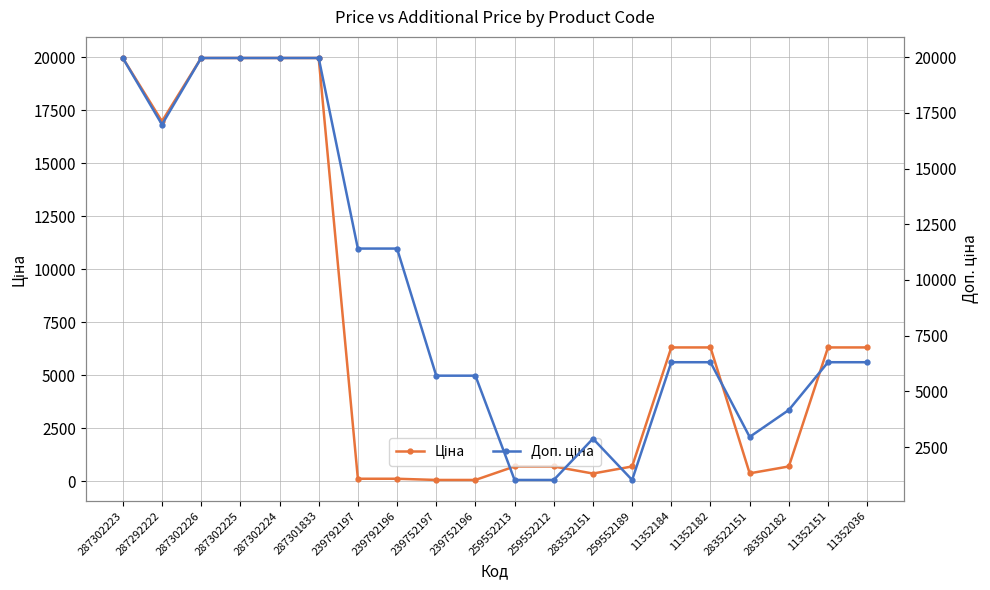

True or false: Доп. ціна and Ціна intersect in this chart.

False